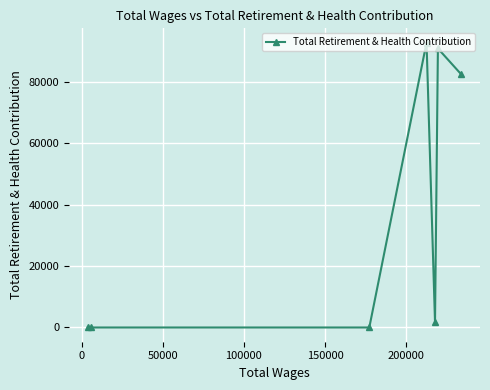

Reading left to right, what are all the values shown in this chart?

0	0	0	92797	1756	90877	82414